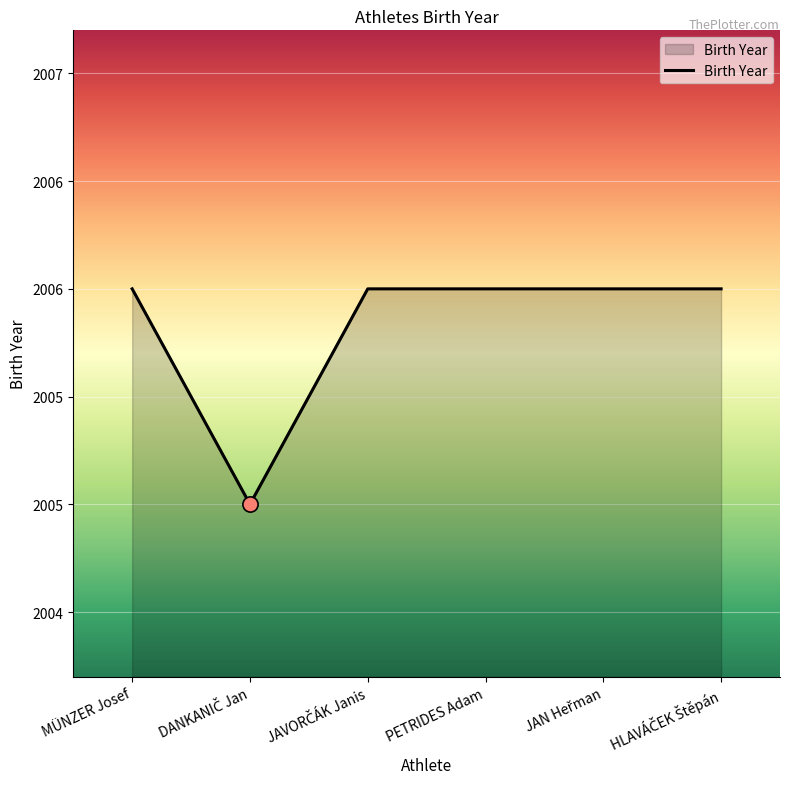

Which has a higher value, JAN Heřman or DANKANIČ Jan?

JAN Heřman